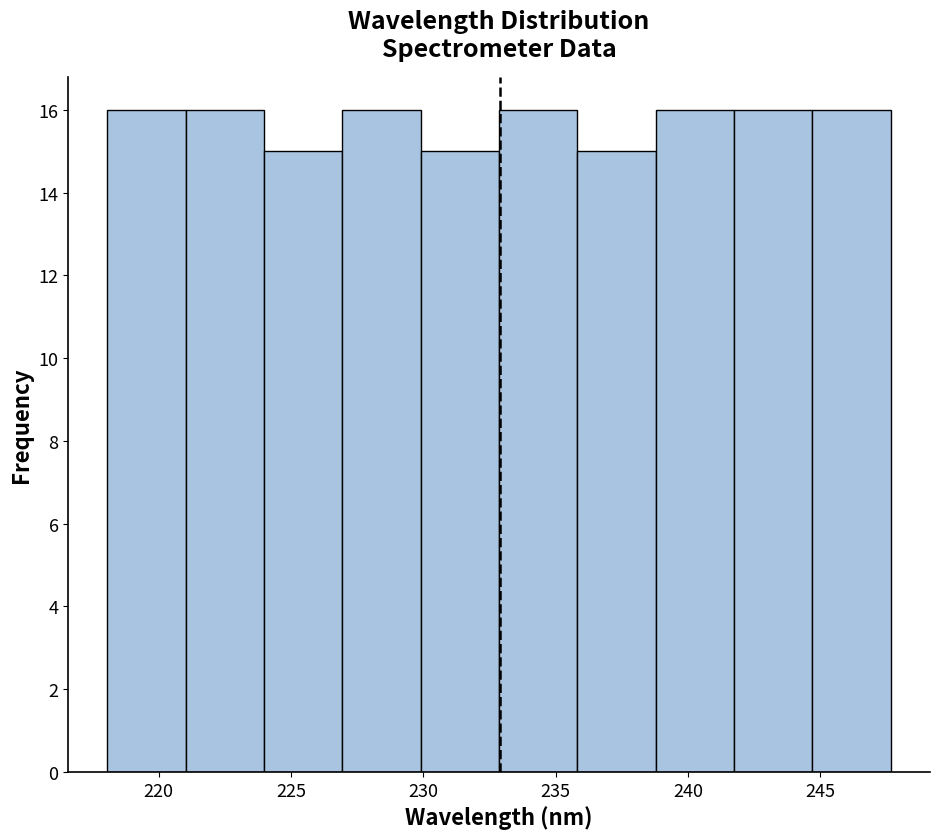

Reading left to right, transcribe this chart: for each bar, give the range it covers on the x-axis and its height. Neither the bar edges nor the heights are printed on the chart, so give them approximately, as read against the axes.

218.0 to 221.0: 16
221.0 to 224.0: 16
224.0 to 227.0: 15
227.0 to 230.0: 16
230.0 to 233.0: 15
233.0 to 236.0: 16
236.0 to 239.0: 15
239.0 to 241.5: 16
241.5 to 244.5: 16
244.5 to 247.5: 16